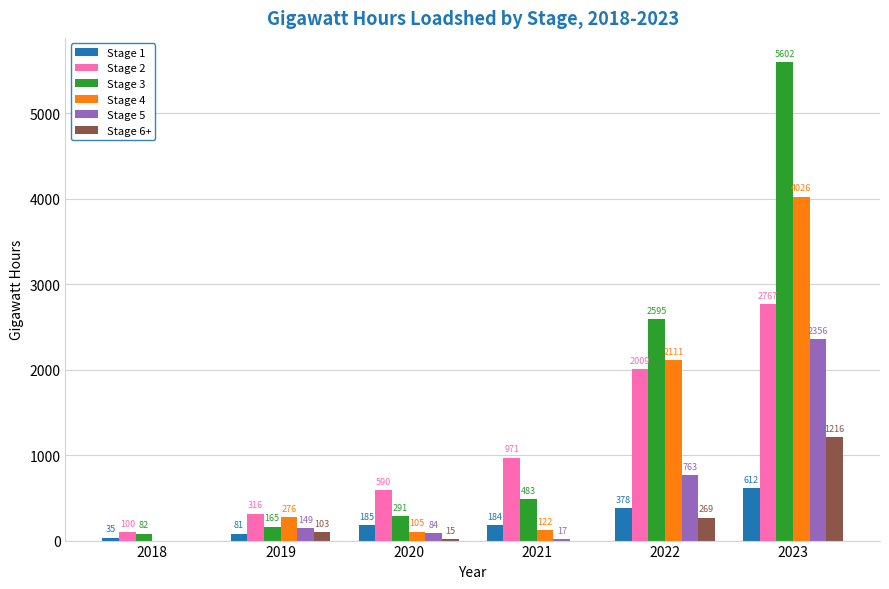

How many groups of bars are there?

6